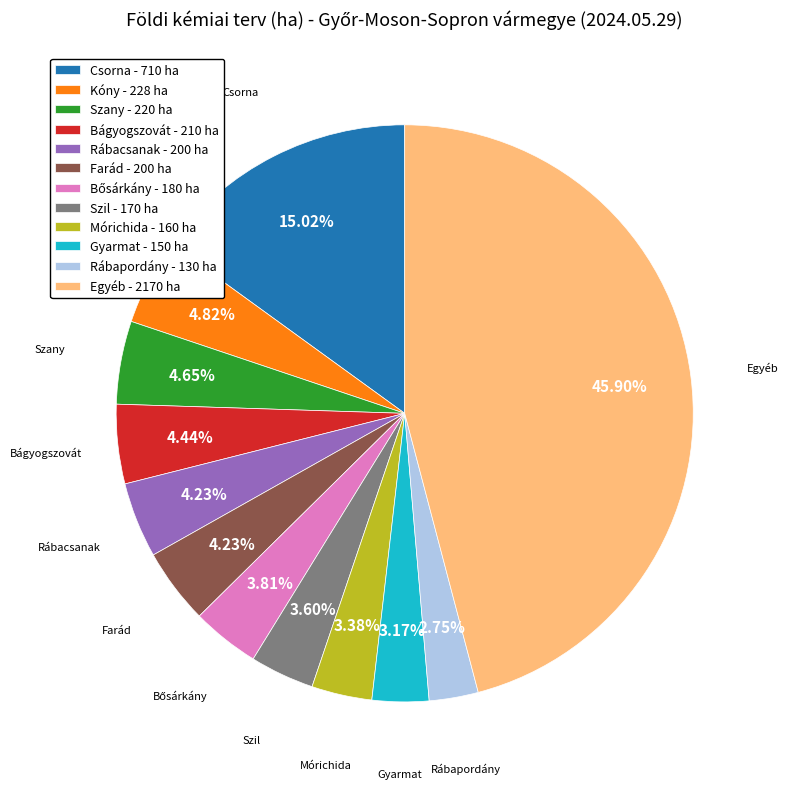

Combined, do Gyarmat and Mórichida account for over 50%?

No